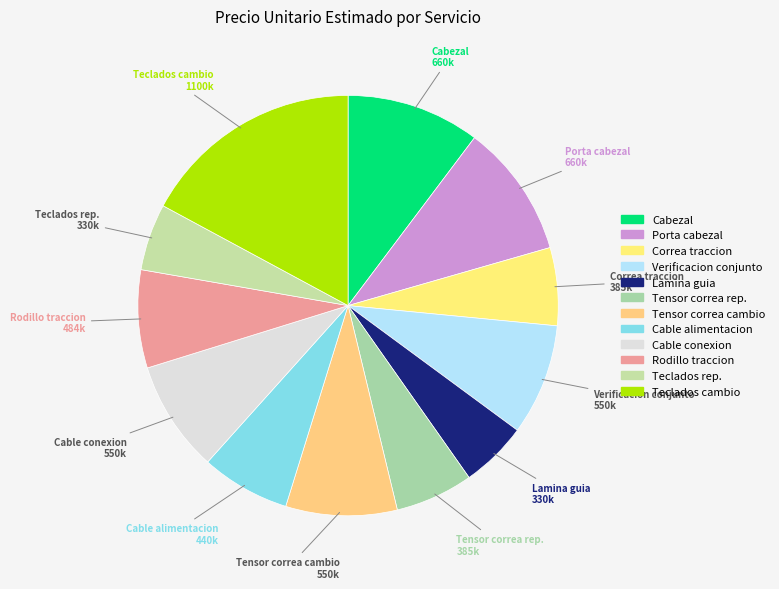

How many segments does this pie chart have?

12